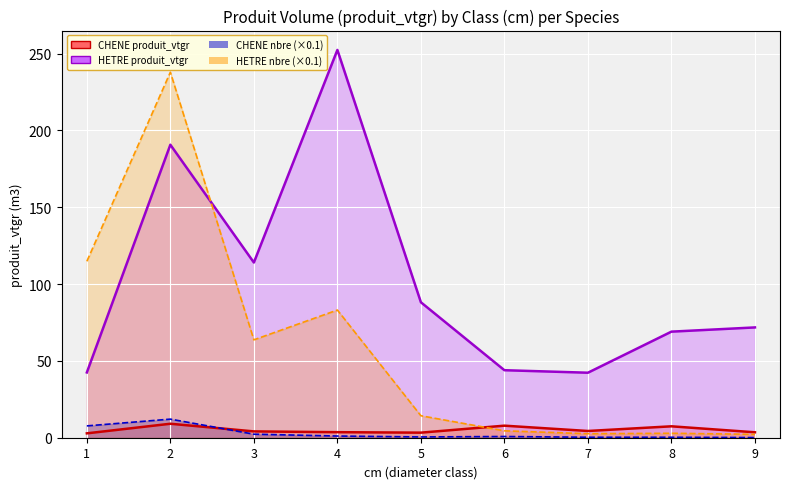

How many lines are shown in the chart?

4